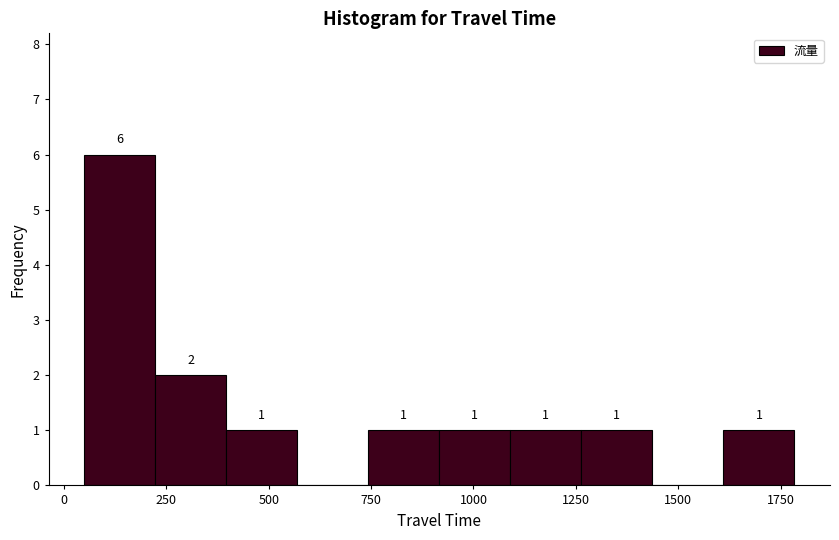

Around what value on the x-axis is the tallest bar? Give the approximate position of its centre, as read against the axis.

150